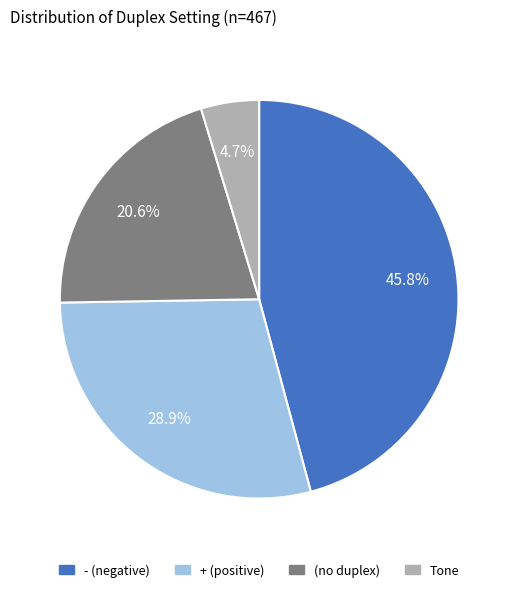

Is there any slice that represents more than half of the pie?

No